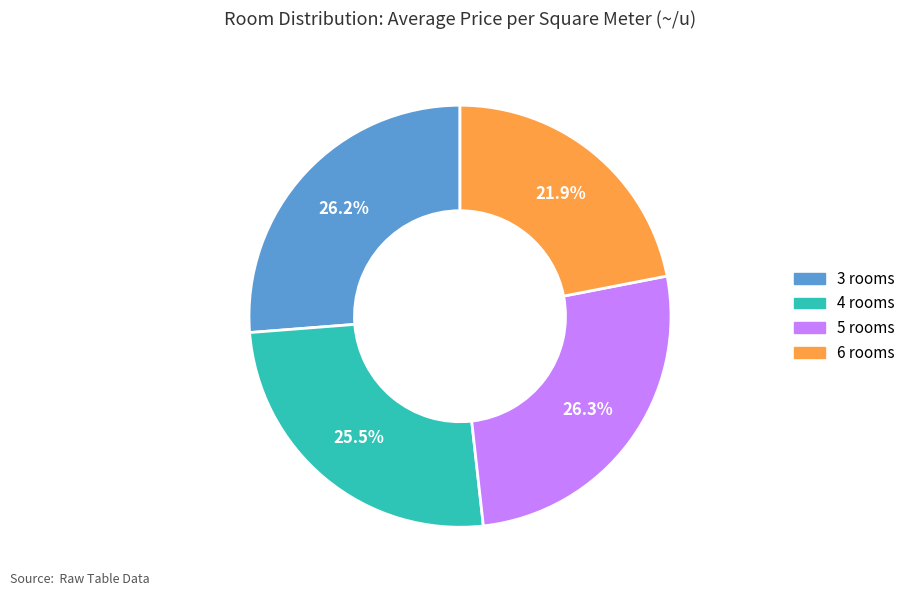

Is there a majority slice in this chart?

No